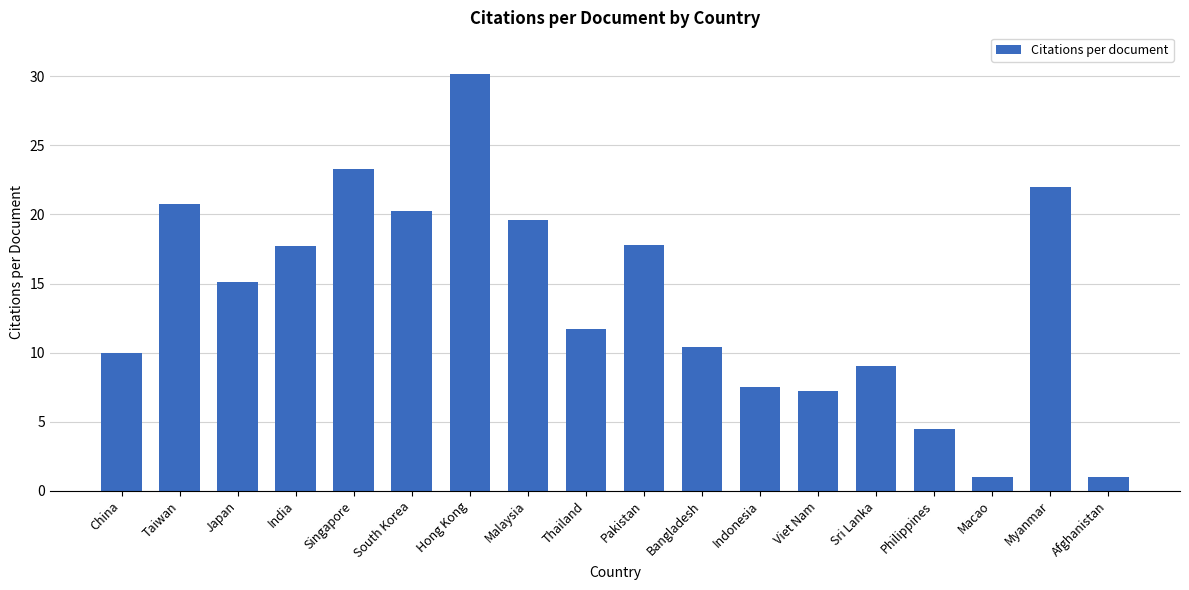

Are the bars grouped side by side (vs. stacked)?

No